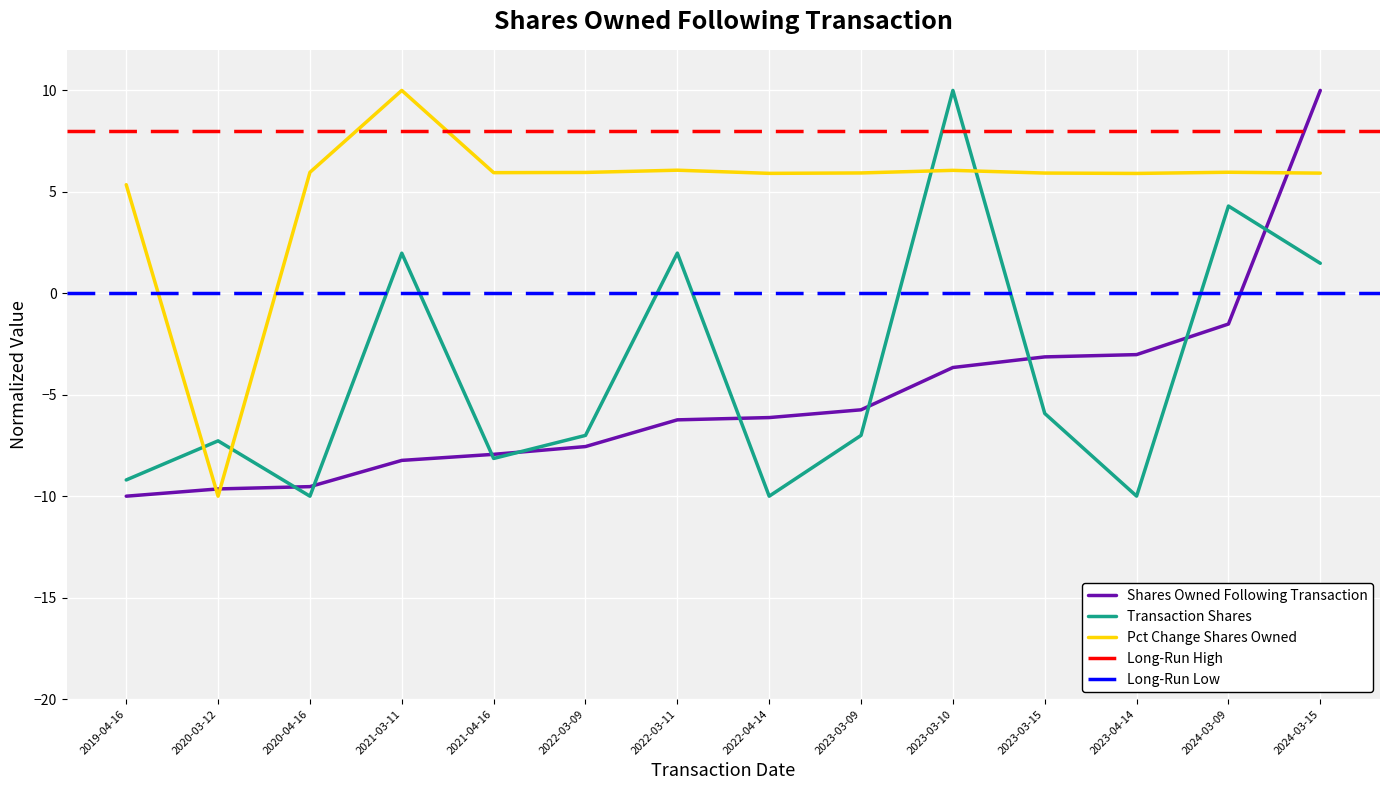

Reading left to right, transcribe all the data shown in this chart.

sharesOwnedFollowingTransaction: -10.0	-9.6	-9.5	-8.2	-7.9	-7.6	-6.2	-6.1	-5.7	-3.7	-3.1	-3.0	-1.5	10.0
transactionShares: -9.2	-7.3	-10.0	2.0	-8.1	-7.0	2.0	-10.0	-7.0	10.0	-5.9	-10.0	4.3	1.5
pctchgSharesOwned: 5.4	-10.0	6.0	10.0	5.9	6.0	6.1	5.9	5.9	6.1	5.9	5.9	6.0	5.9